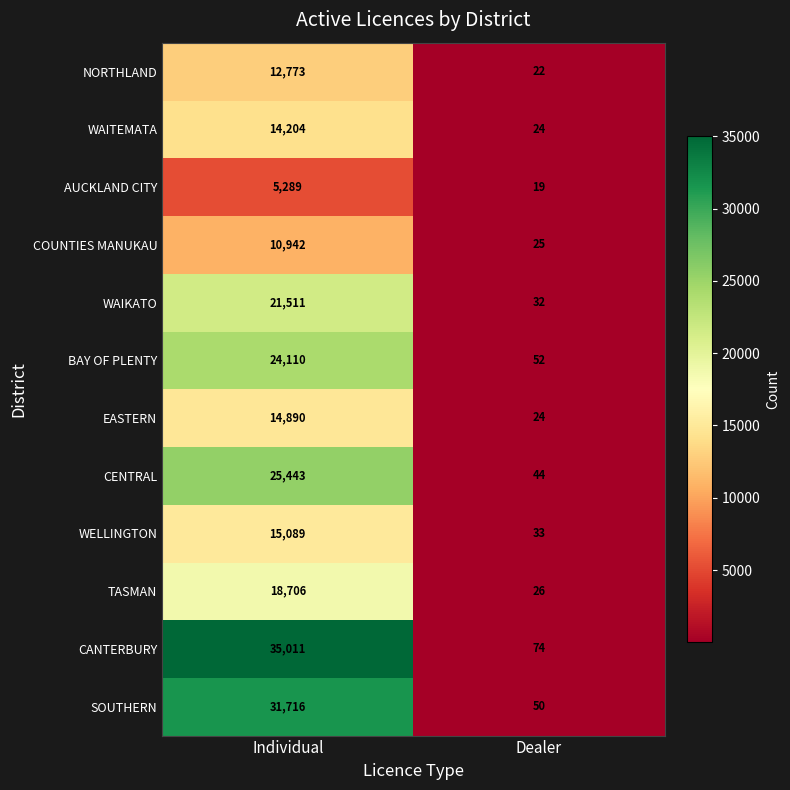

What is the total value across all series at Individual?

229684